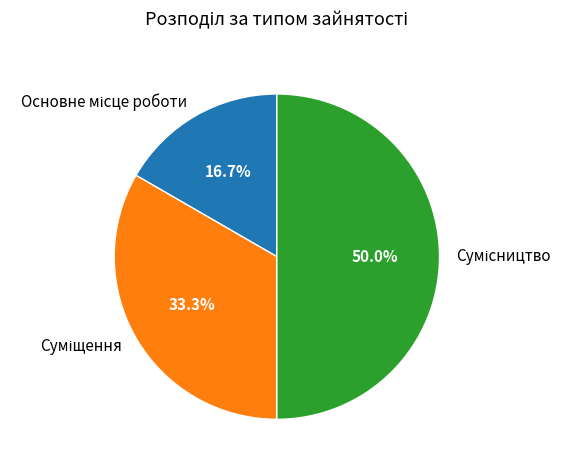

Is it true that Суміщення is 20% of the pie?

False